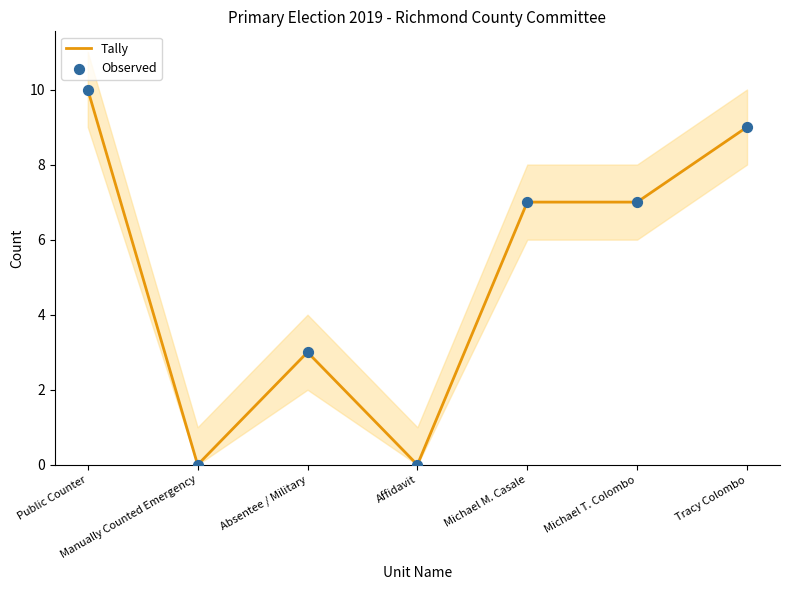

At which category is the sum across all series the highest?

Public Counter